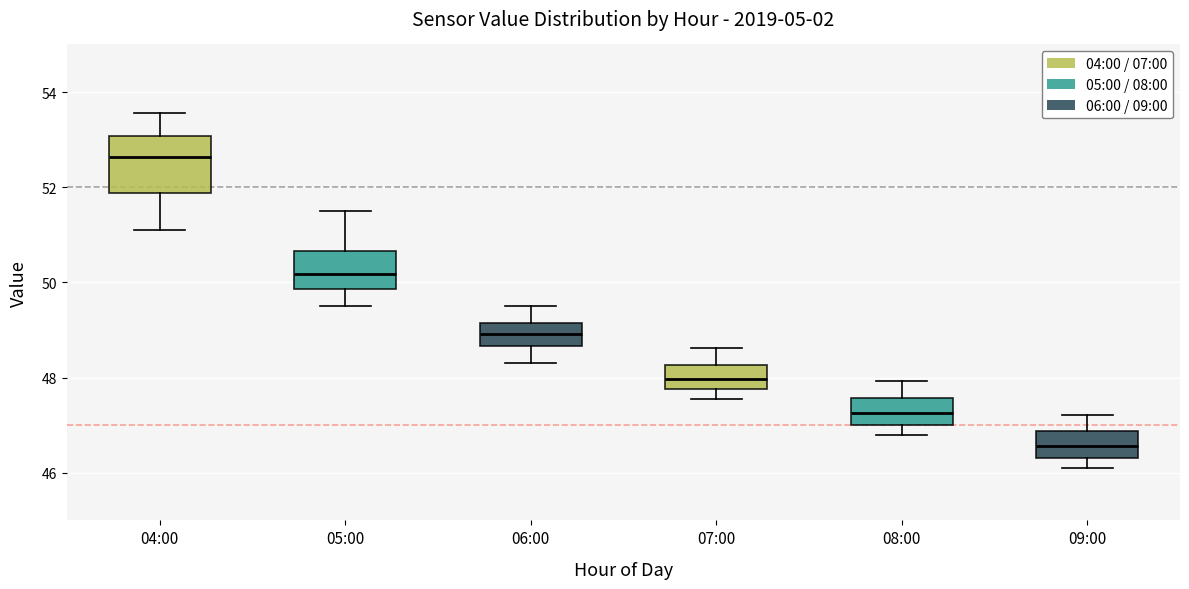

Which box has the highest median line?

04:00